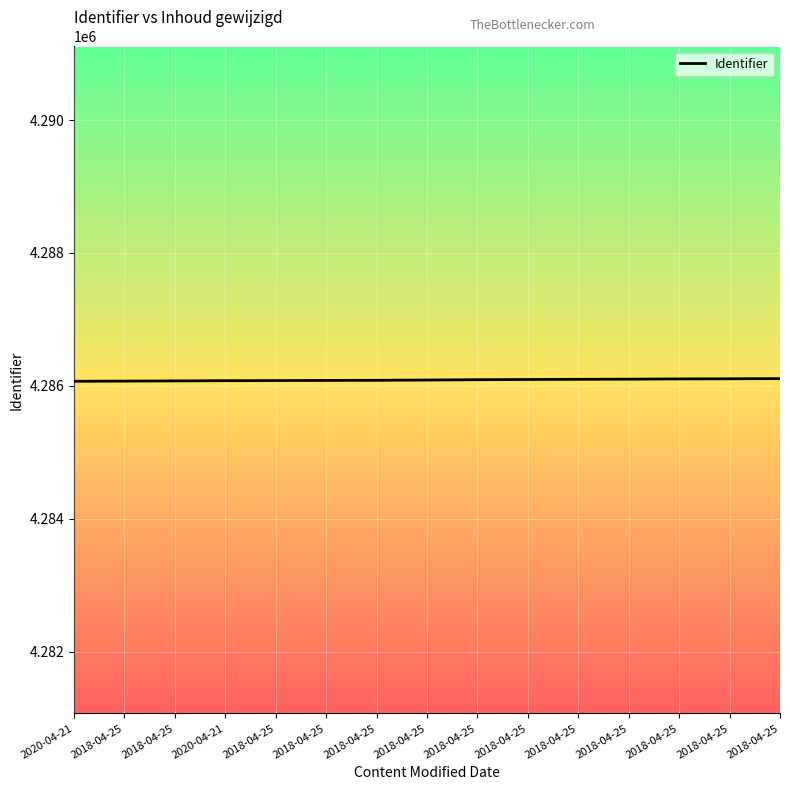

What is the difference between the values at 2018-04-25 and 2018-04-25?

16